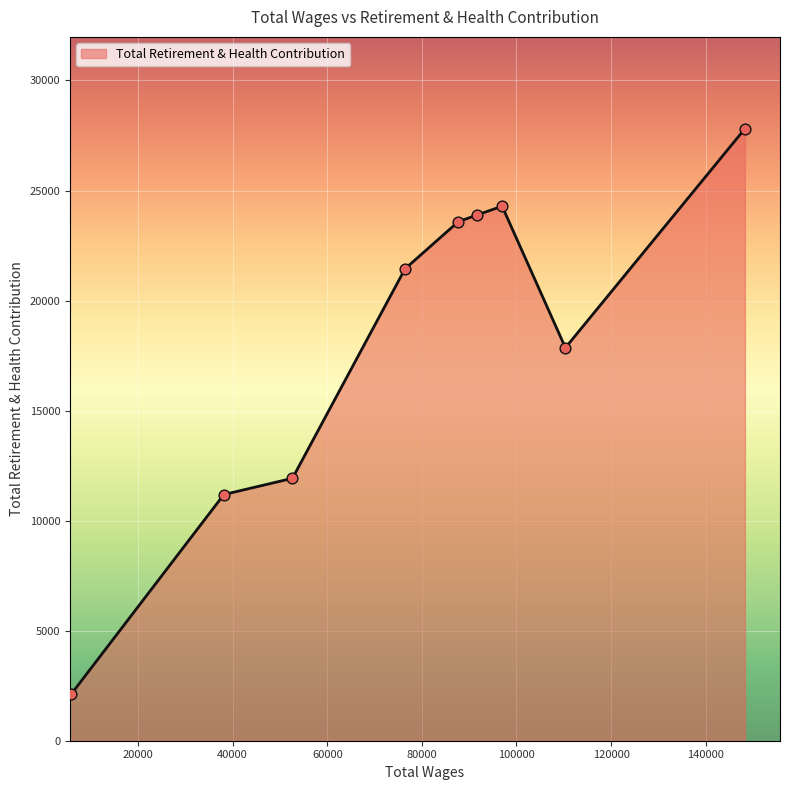

What is the maximum value shown in the chart?

27810